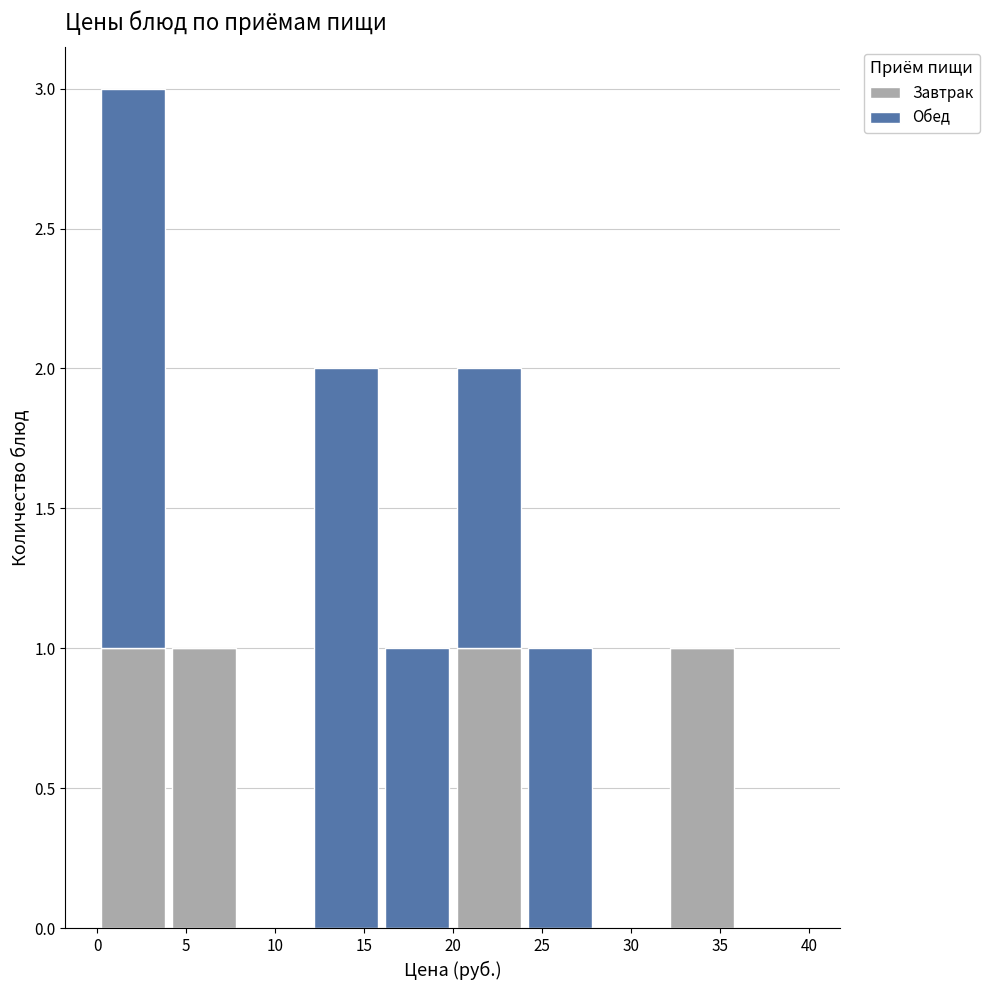

What is the total height of the stacked bar covering 4 to 8 on the x-axis? The values are not printed on the chart, so give them approximately, as read against the axis.

1